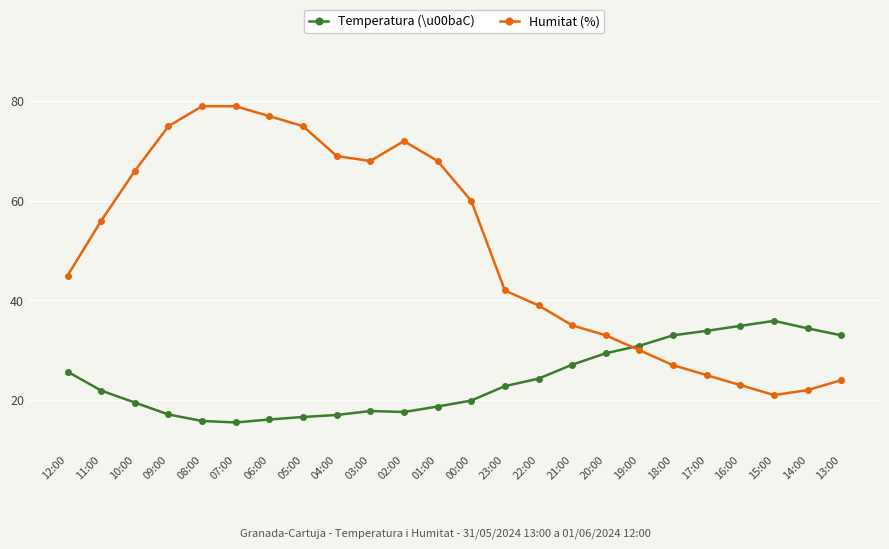

What is the maximum value for Temperatura (\u00baC)?

35.9